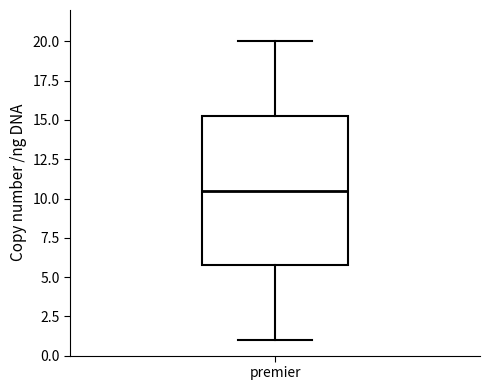

Where does the median line of the box for premier sit on the y-axis? The values are not printed on the chart, so give them approximately, as read against the axis.

10.5